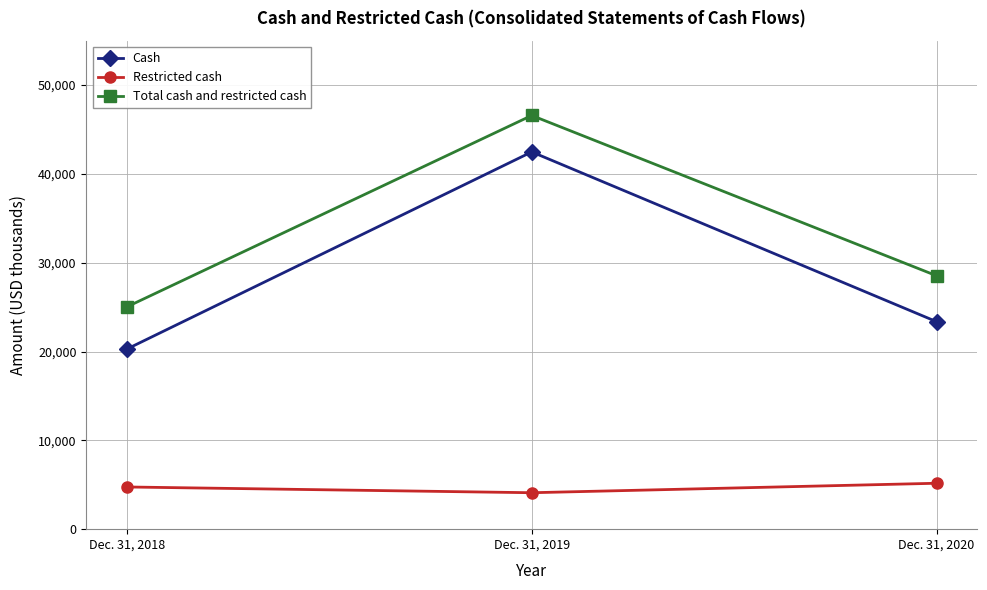

The value of Cash at Dec. 31, 2019 is 42478. True or false?

True